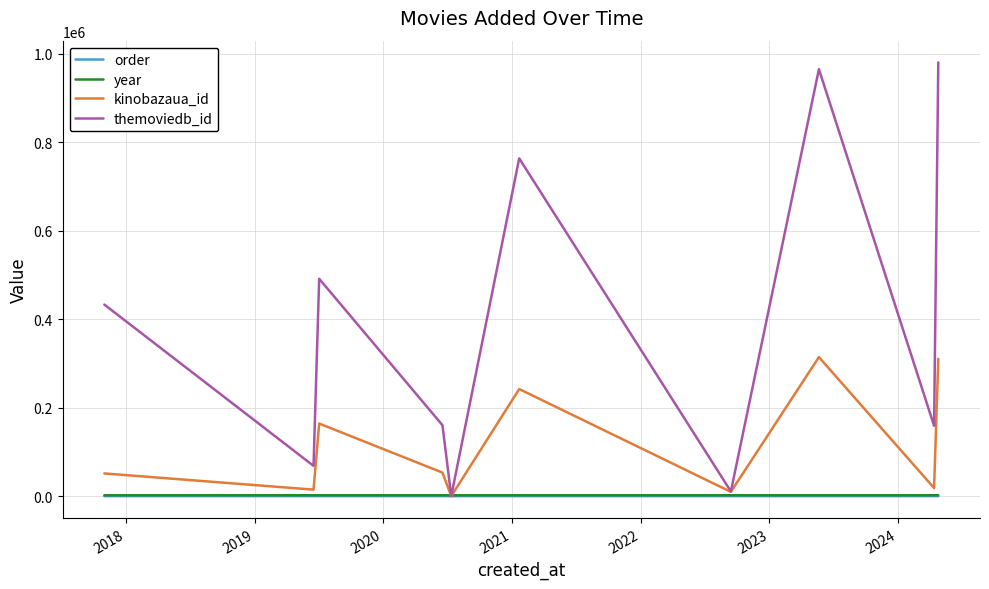

What is the highest value of the order series?

11